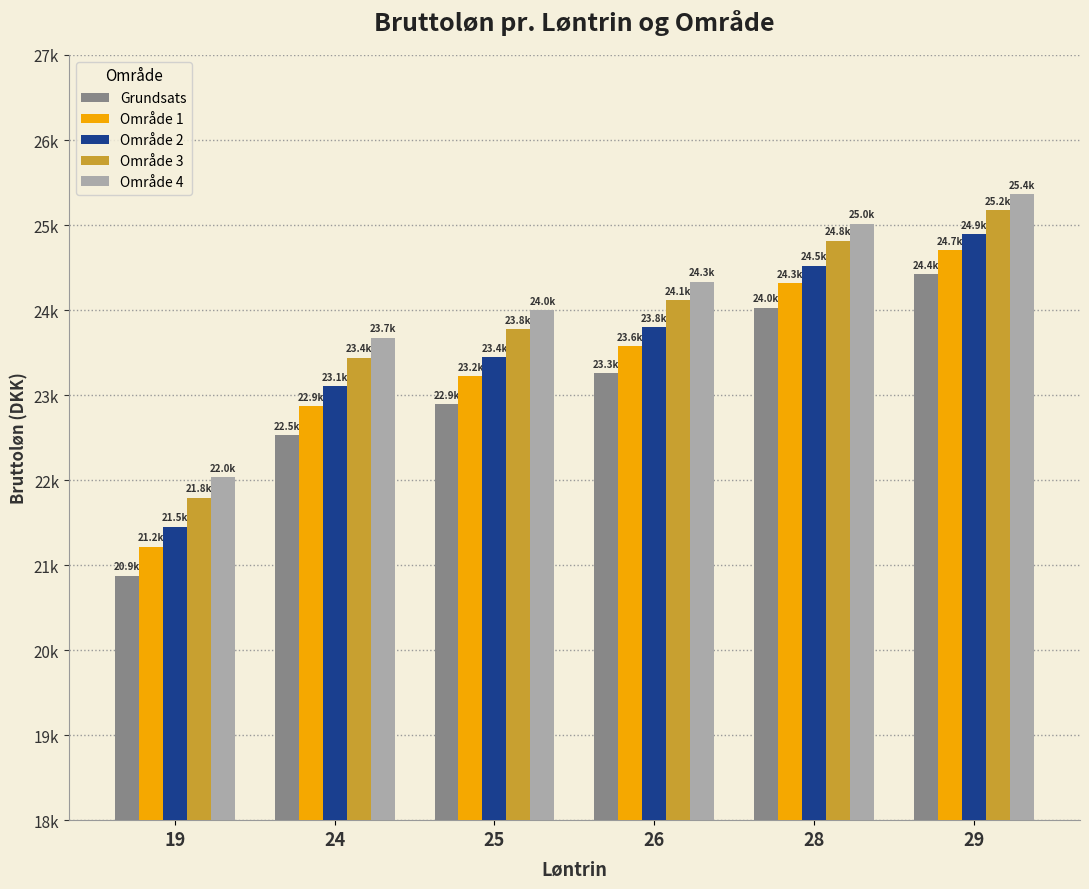

What are all the series names shown in the legend?

Grundsats, Område 1, Område 2, Område 3, Område 4